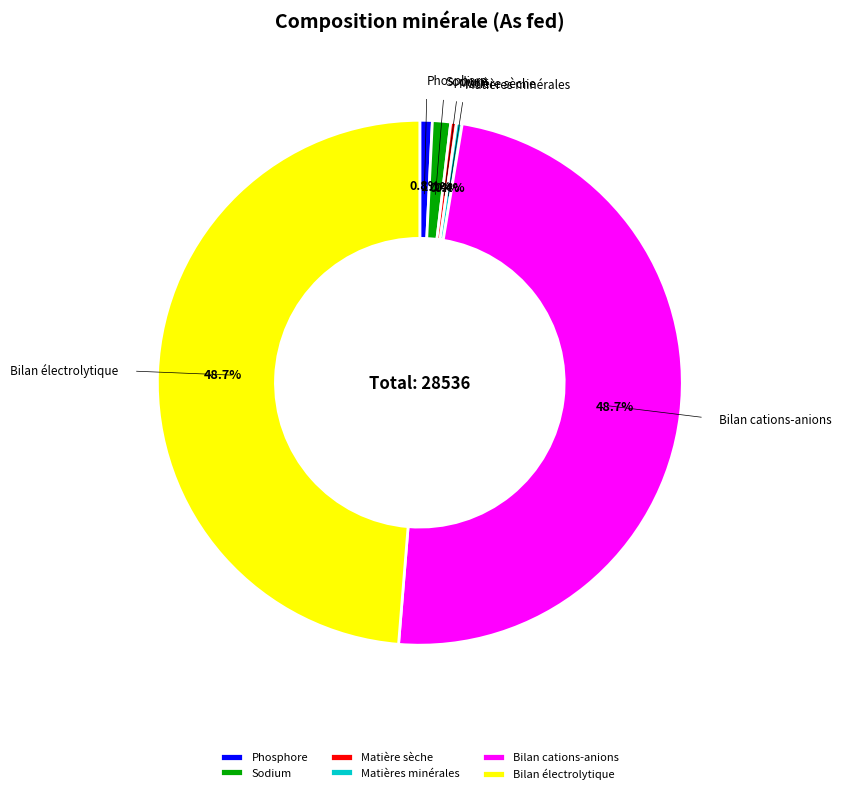

What percentage is the Bilan électrolytique slice, to the nearest percent?

49%